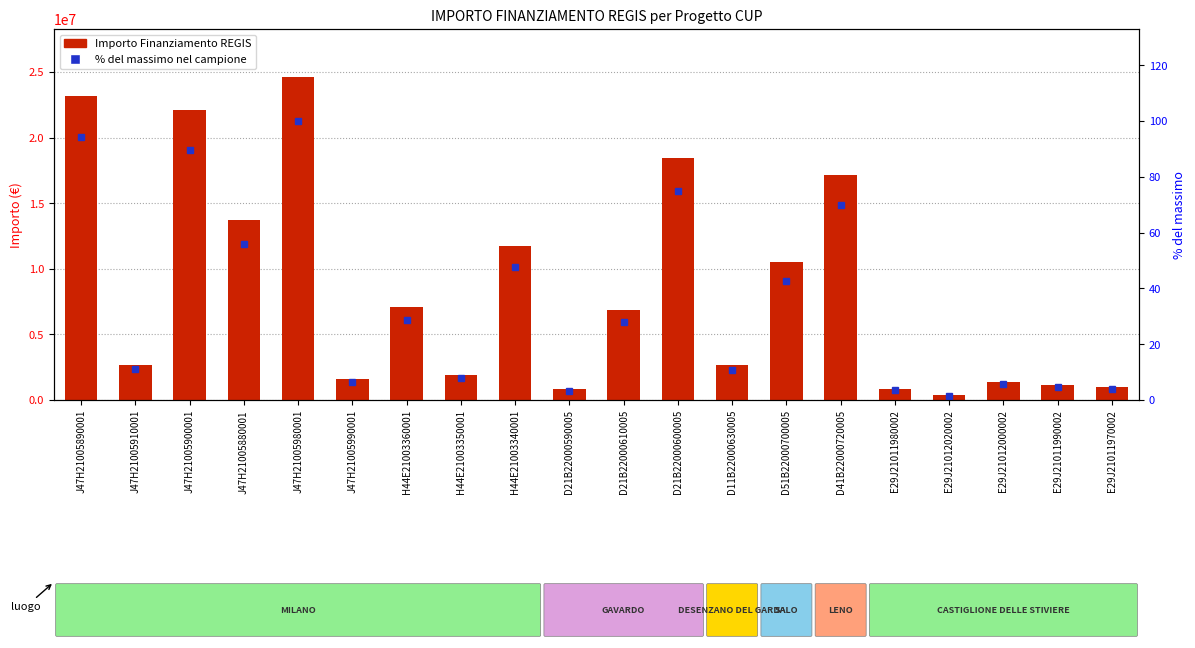

True or false: % del massimo nel campione has a value of 89.8 at J47H21005900001.

True